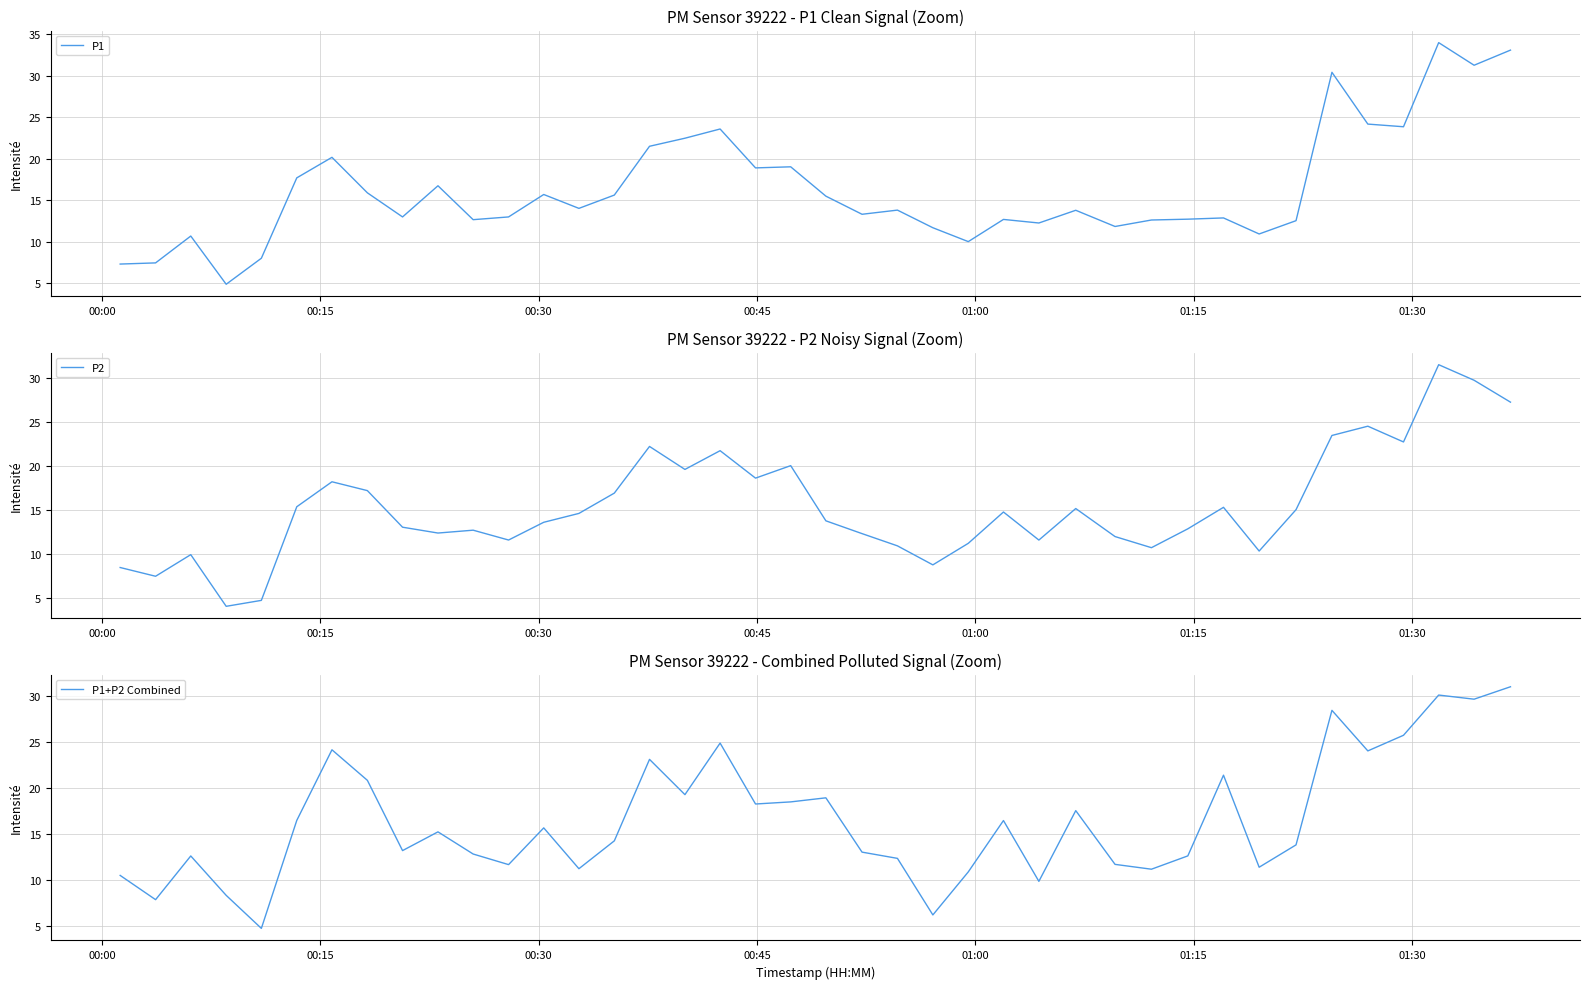

What are all the series names shown in the legend?

P1, P2, P1+P2 Combined